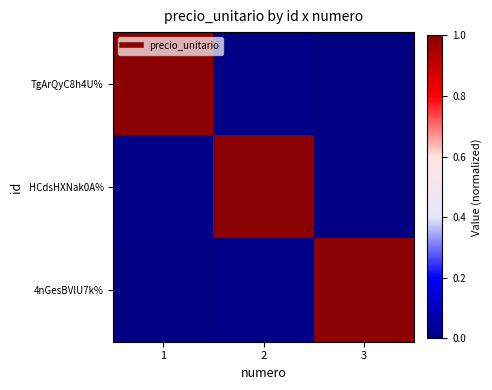

Reading left to right, extract all data points from this chart.

TgArQyC8h4U%: 1=1.0	2=0.0	3=0.0
HCdsHXNak0A%: 1=0.0	2=1.0	3=0.0
4nGesBVlU7k%: 1=0.0	2=0.0	3=1.0